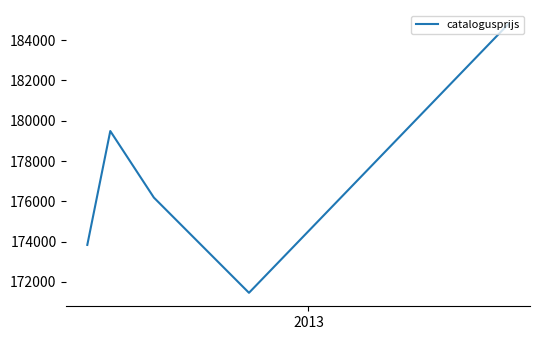

How many series are shown in this chart?

1